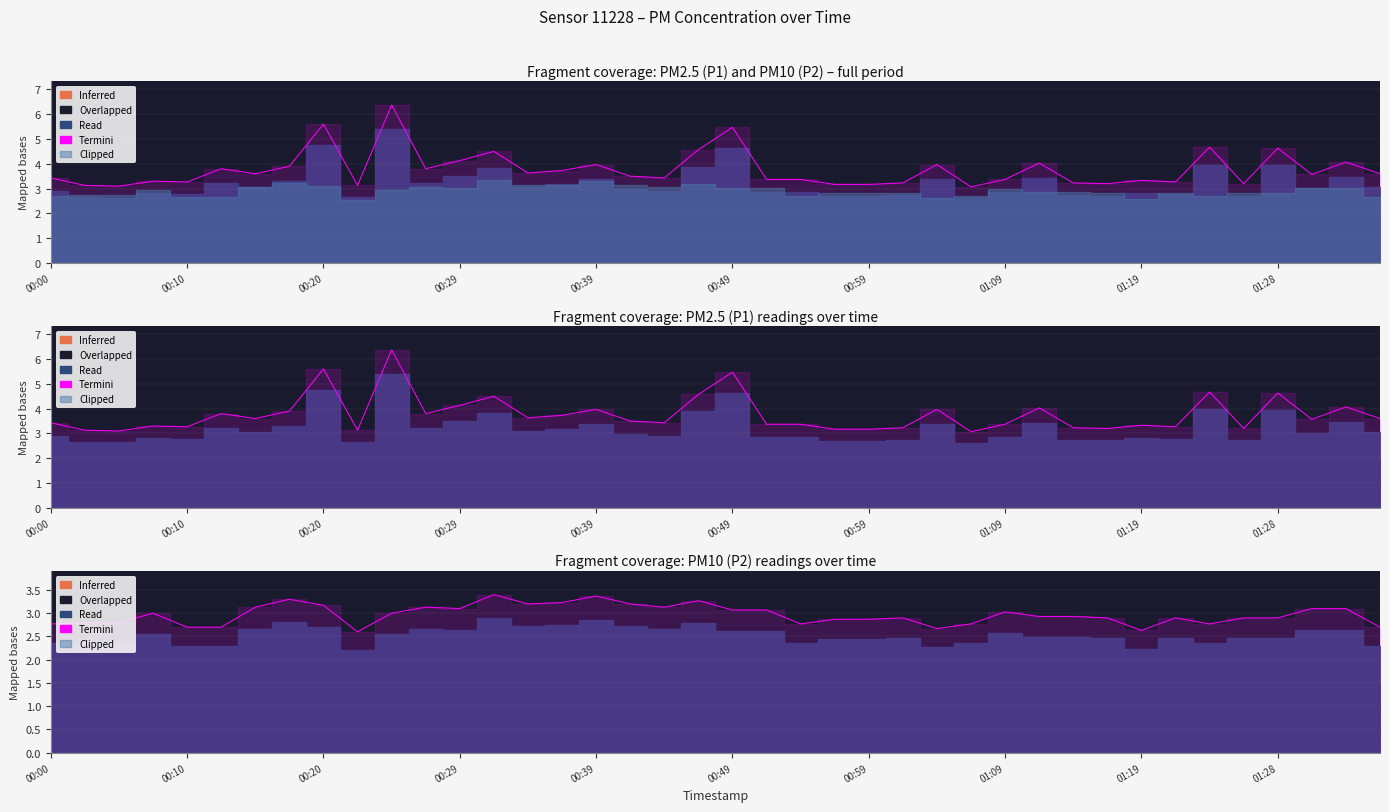

True or false: P1 and P2 cross at least once.

False